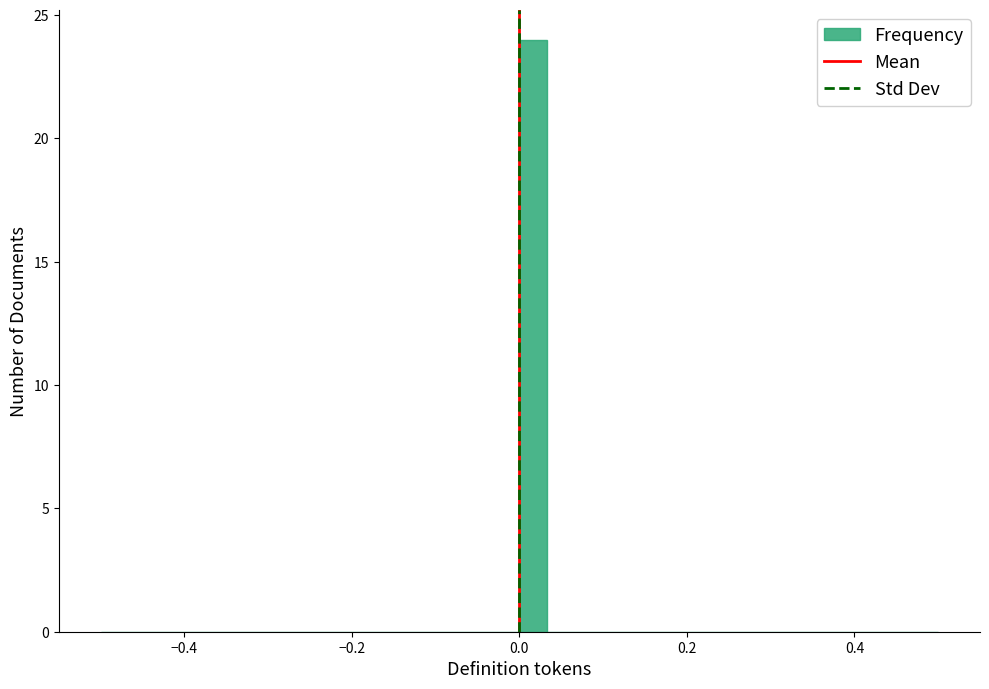

Around what value on the x-axis is the tallest bar? Give the approximate position of its centre, as read against the axis.

0.02